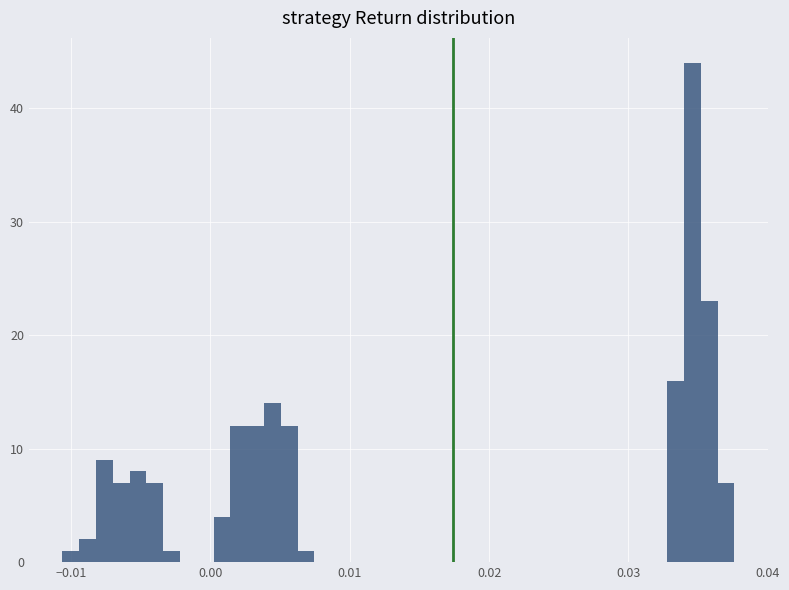

Around what value on the x-axis is the tallest bar? Give the approximate position of its centre, as read against the axis.

0.035